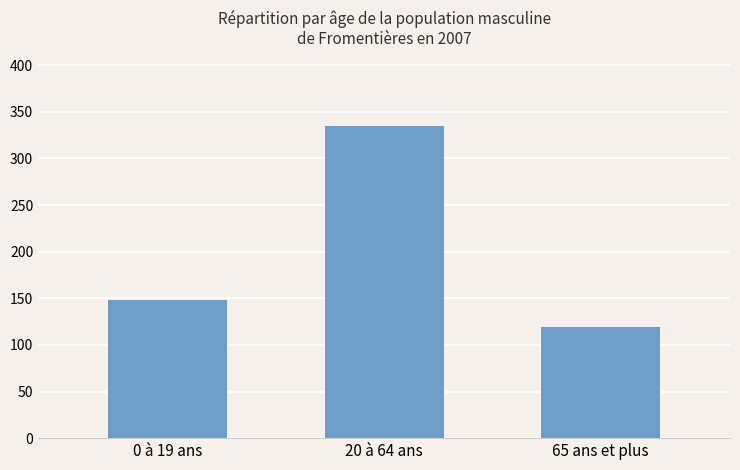

Reading left to right, extract all data points from this chart.

0 à 19 ans=148.0	20 à 64 ans=334.6	65 ans et plus=119.3